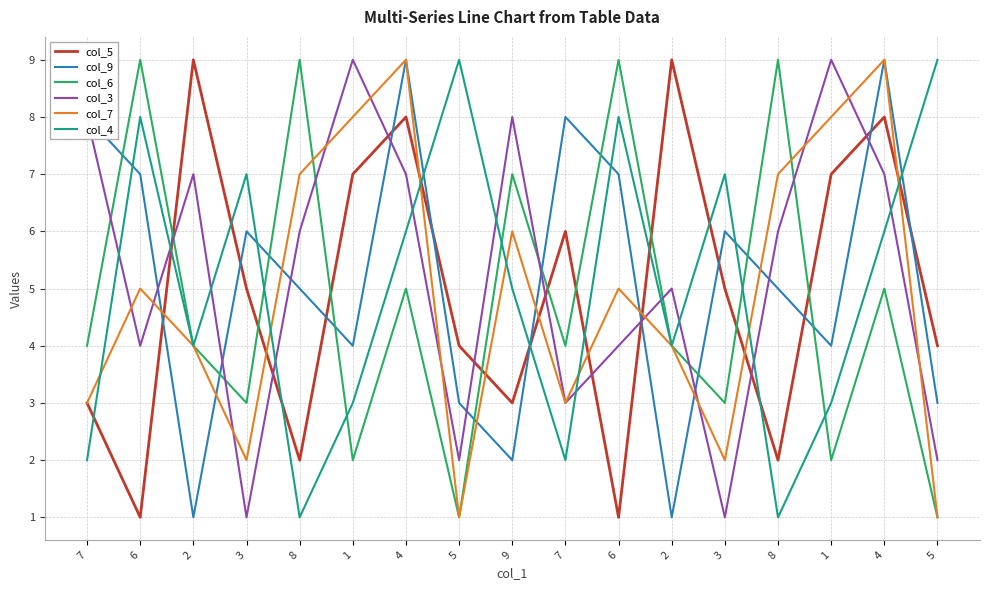

Does the chart have visible grid lines?

Yes